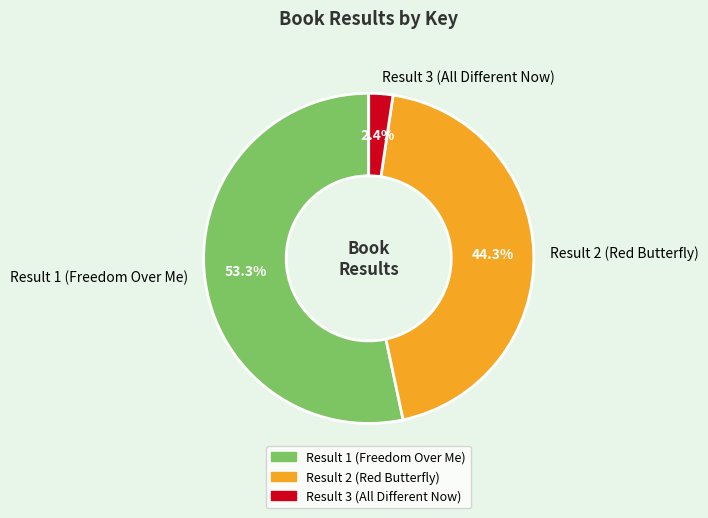

Which slice is the largest?

Result 1 (Freedom Over Me)